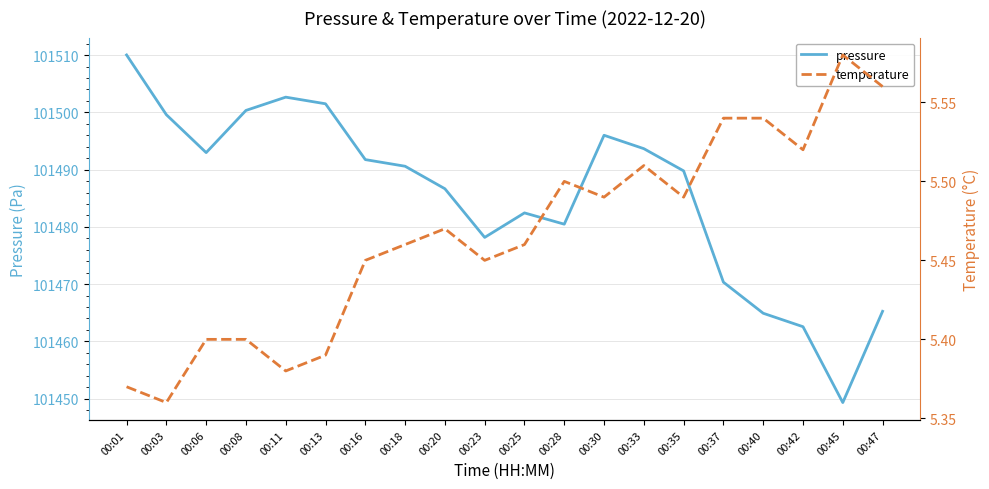

At which category is the sum across all series the highest?

00:01